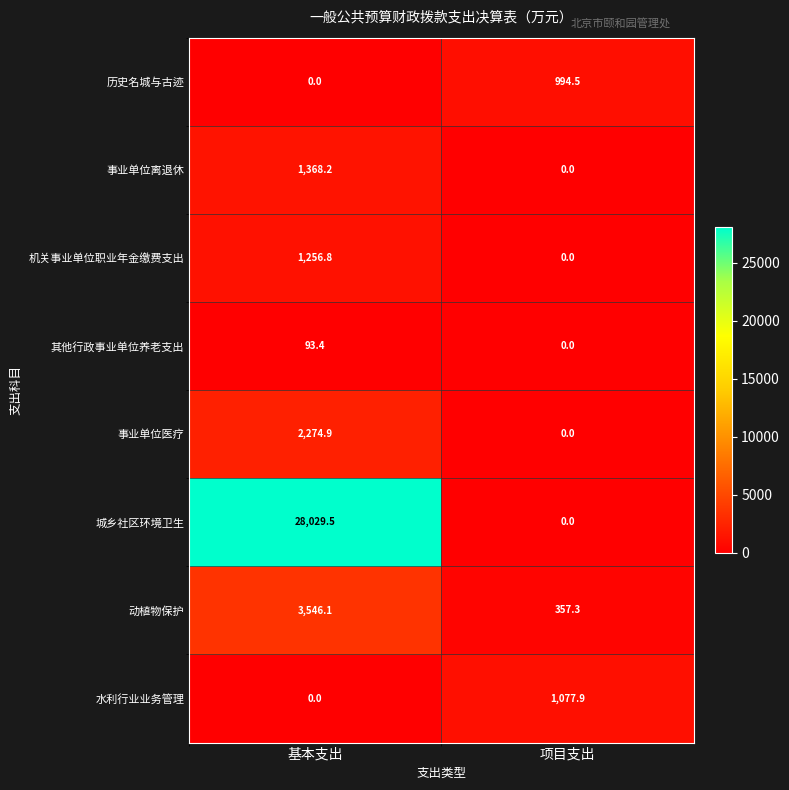

Where does the 水利行业业务管理 series first go above 1077?

项目支出